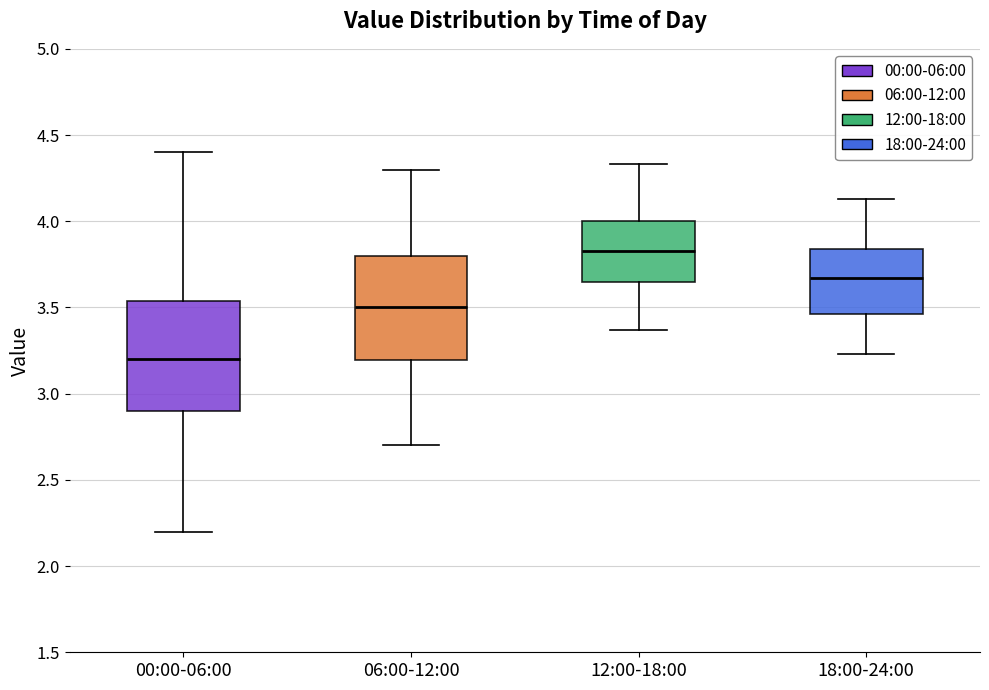

Reading left to right, transcribe this box plot: for each box, give where its median line is, the range the box spans, and where its two whiskers end, as read against the y-axis. The values are not printed on the chart, so give them approximately, as read against the axis.

00:00-06:00: median 3.20, box 2.90 to 3.55, whiskers 2.20 to 4.40
06:00-12:00: median 3.50, box 3.20 to 3.80, whiskers 2.70 to 4.30
12:00-18:00: median 3.85, box 3.65 to 4.00, whiskers 3.35 to 4.35
18:00-24:00: median 3.65, box 3.45 to 3.85, whiskers 3.25 to 4.15